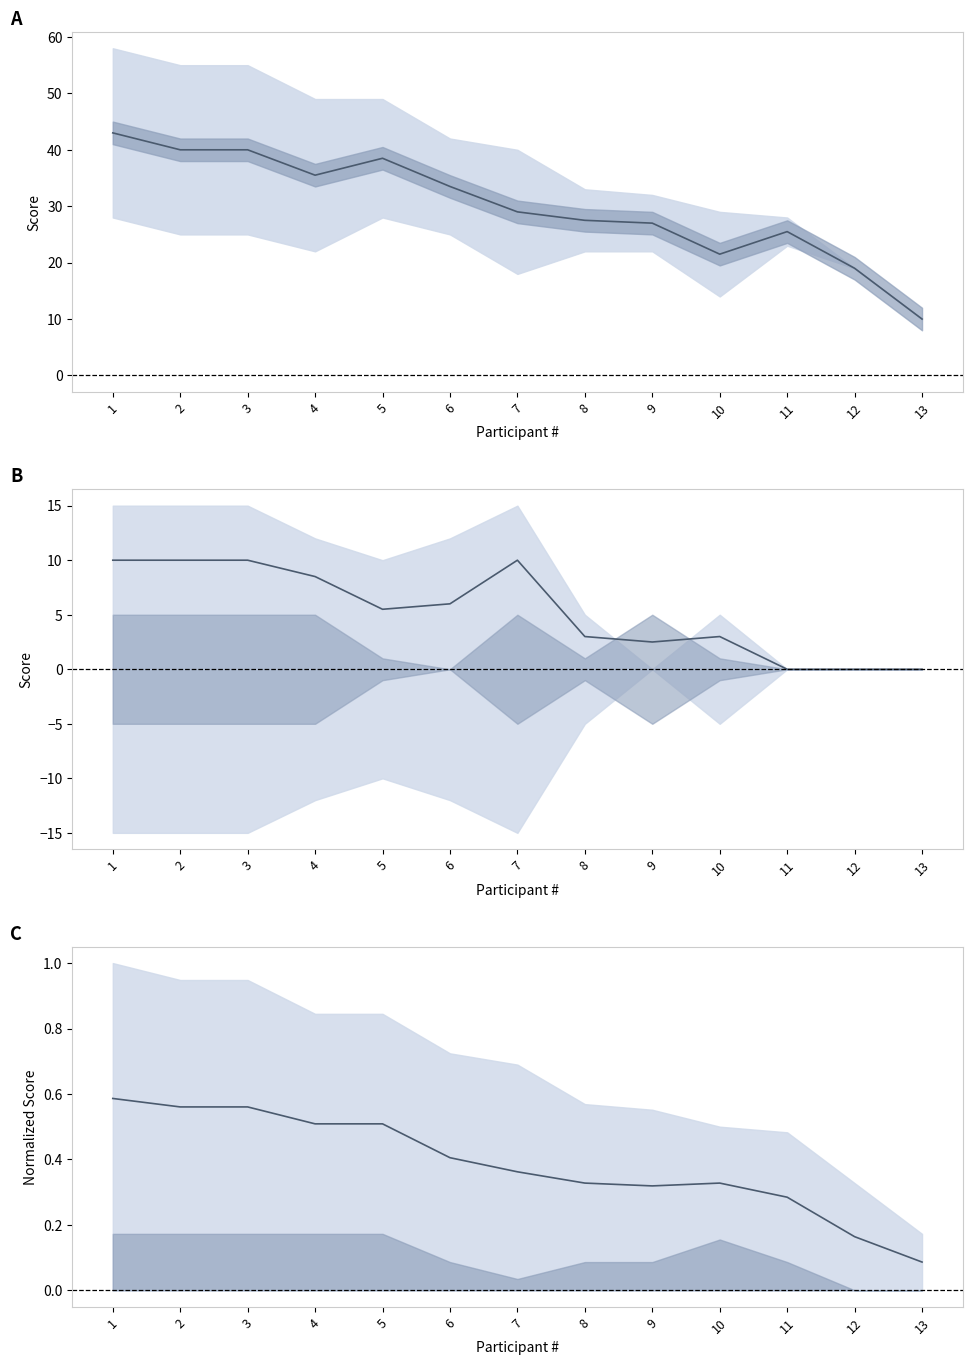

What is the change in value from 9 to 10?

-5.5